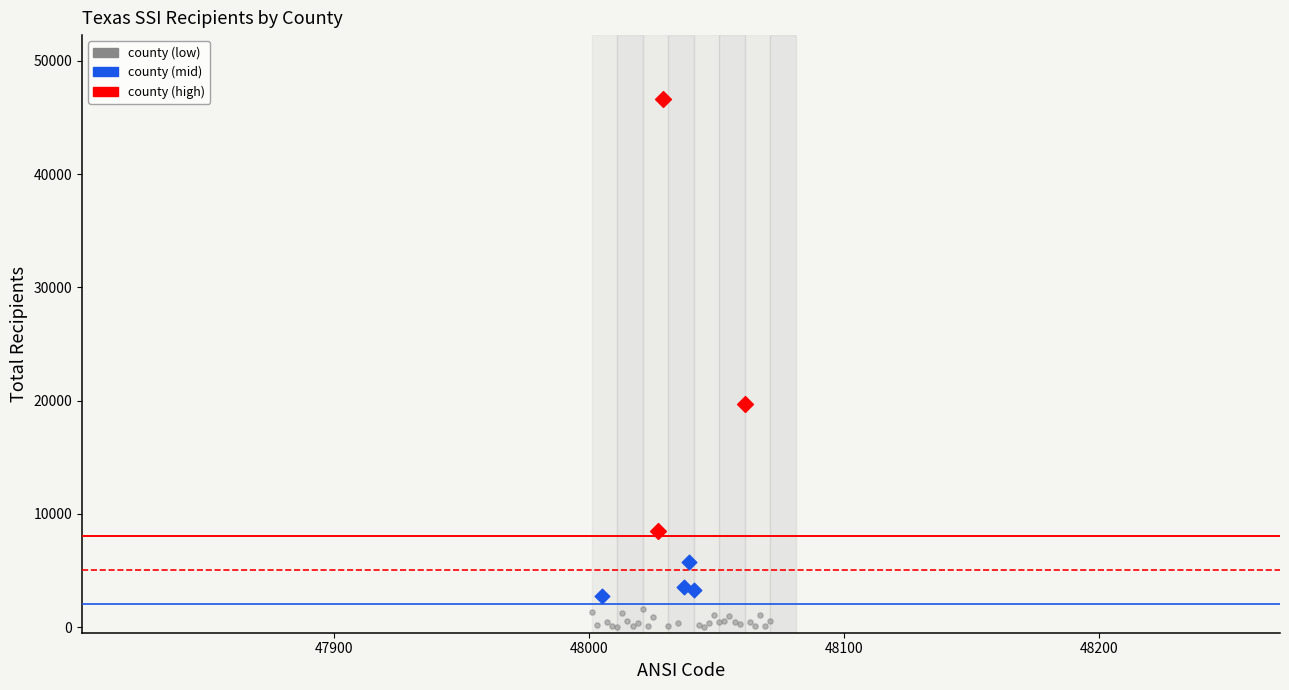

Which series has the widest spread of Y values?

county (high)